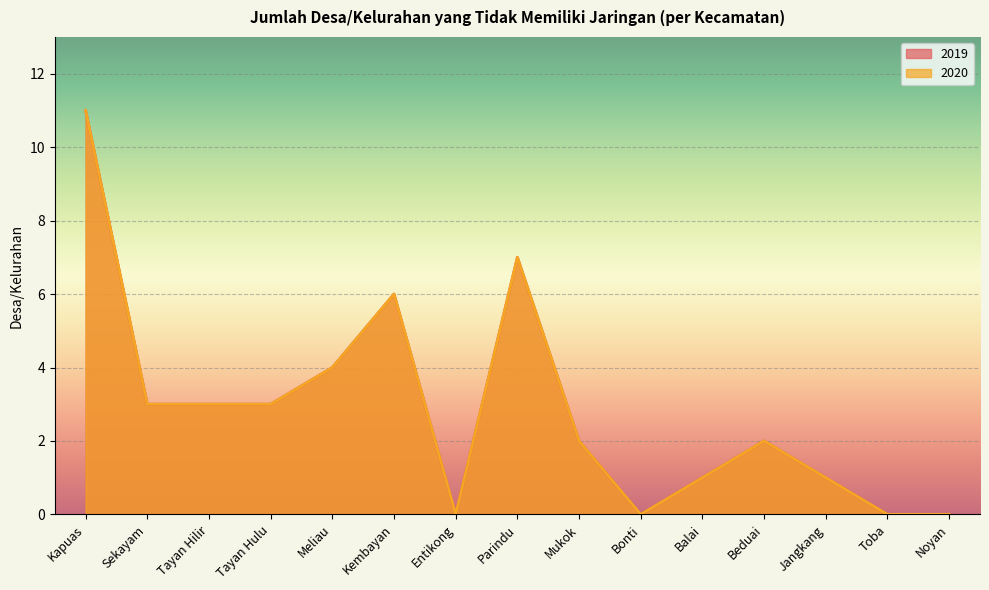

What is the average value of the 2019 series?

3